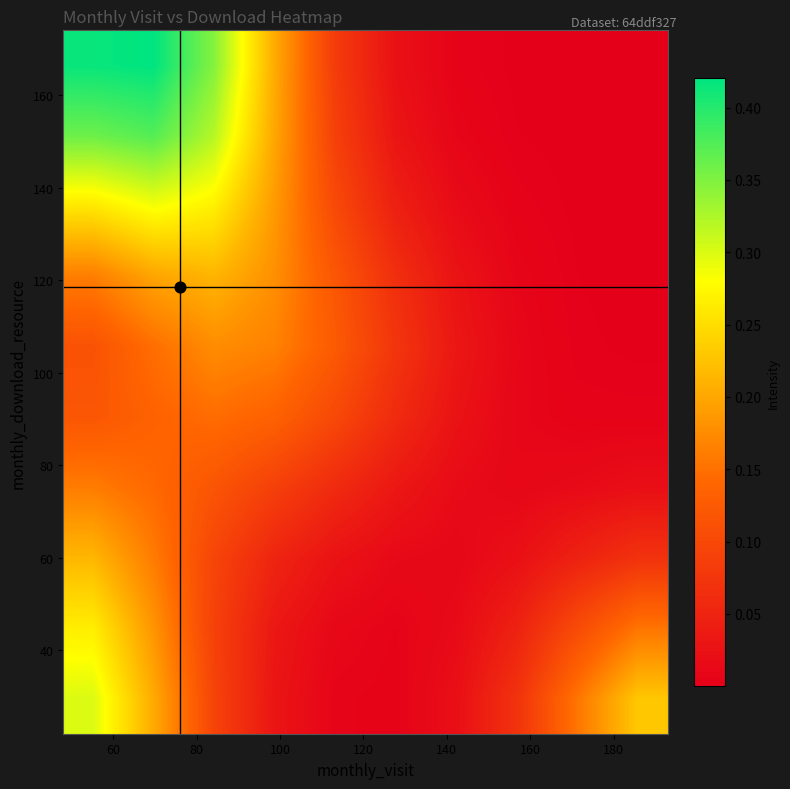

What is the maximum value shown in the chart?

0.4